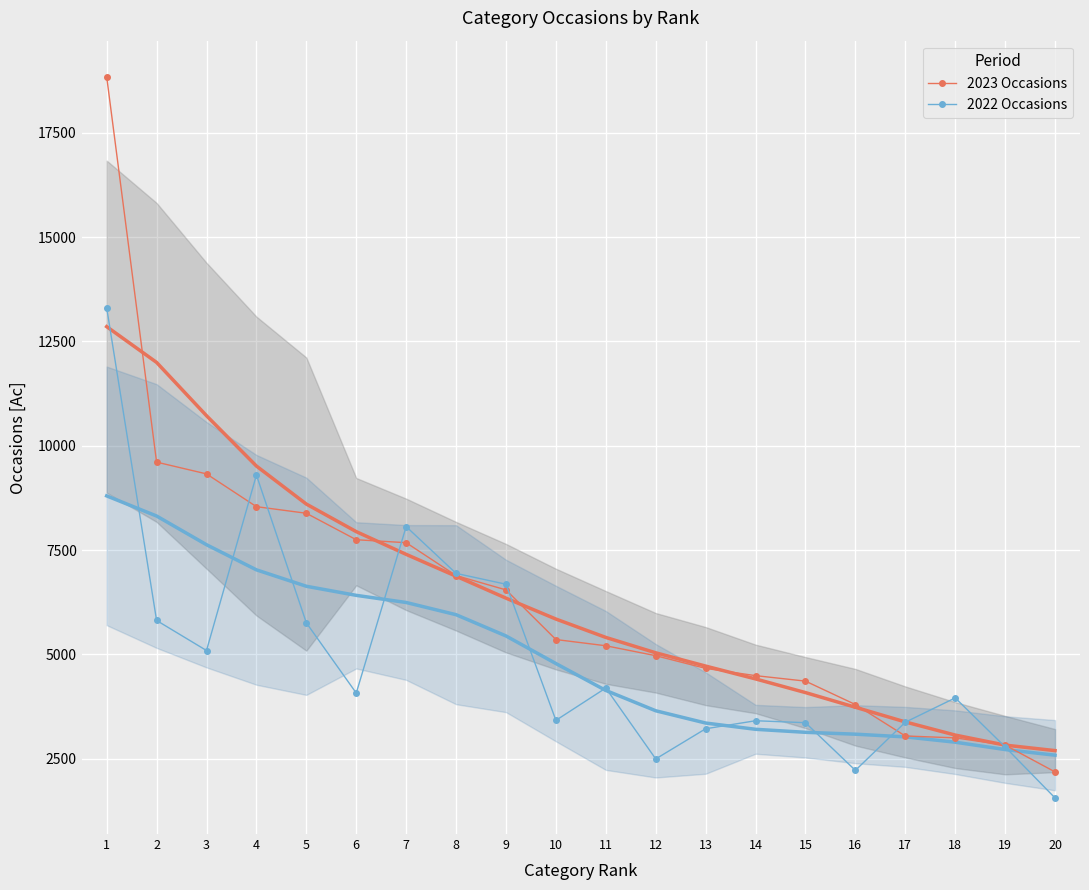

In 2022 Occasions, how many points are higher than both neighbors (excluding endpoints)?

5